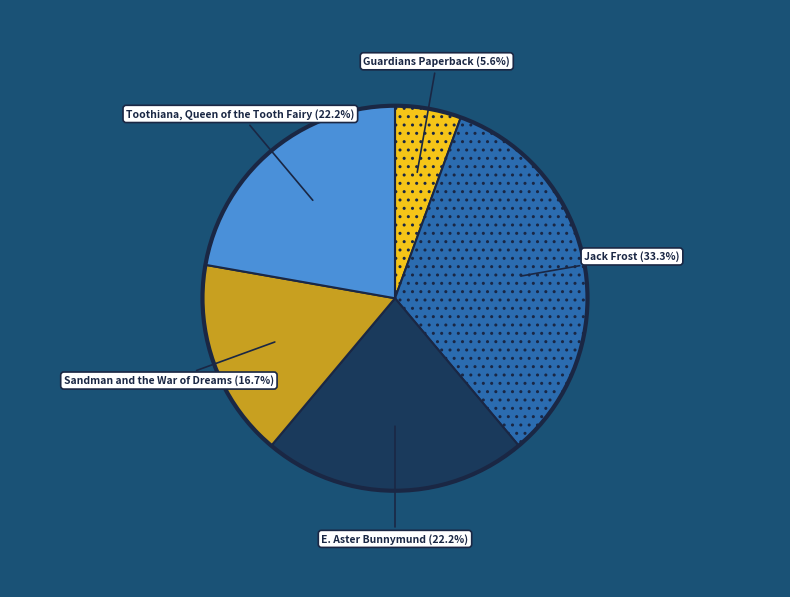

What is the ratio of the value at E. Aster Bunnymund to the value at Sandman and the War of Dreams?

1.3